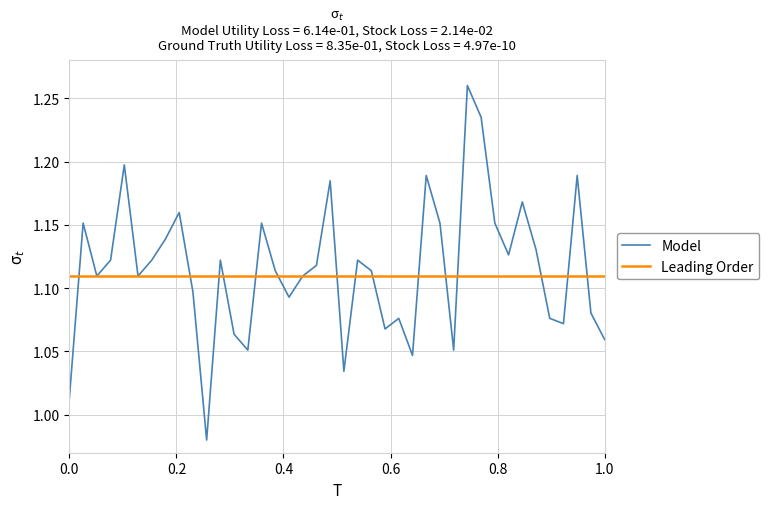

Which series has the largest range (max minus min)?

Model